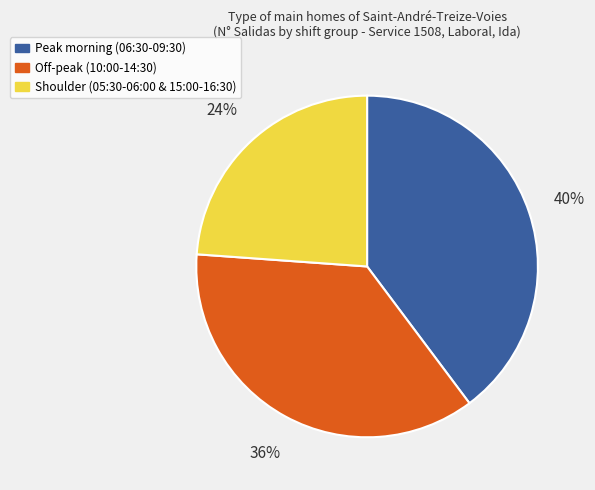

Does any single category account for the majority?

No